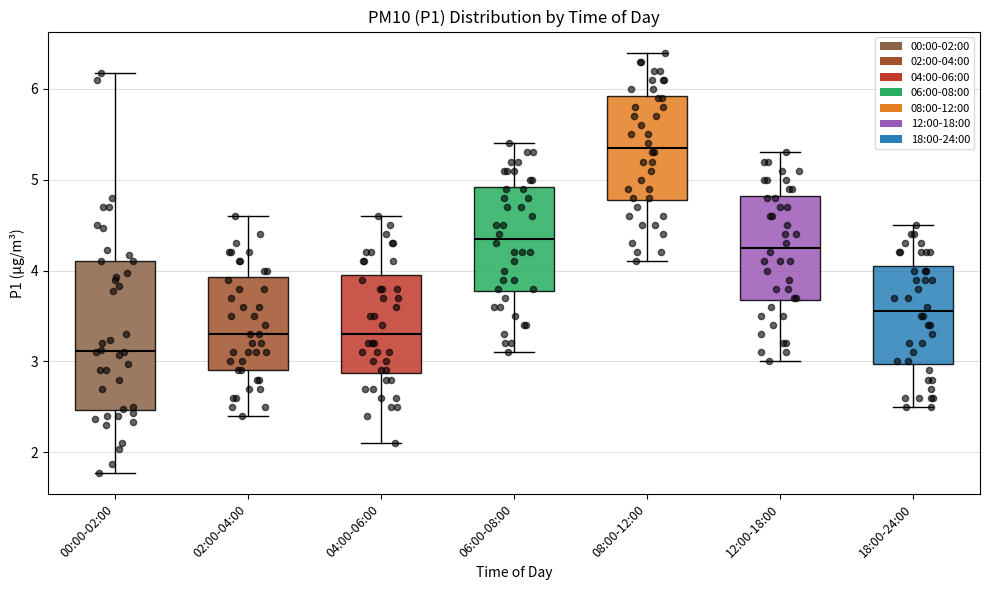

Reading left to right, read every box against the y-axis: the position of its median line, the range the box covers, and the ends of its whiskers. The values are not printed on the chart, so give them approximately, as read against the axis.

00:00-02:00: median 3.1, box 2.5 to 4.1, whiskers 1.8 to 6.2
02:00-04:00: median 3.3, box 2.9 to 3.9, whiskers 2.4 to 4.6
04:00-06:00: median 3.3, box 2.9 to 4.0, whiskers 2.1 to 4.6
06:00-08:00: median 4.4, box 3.8 to 4.9, whiskers 3.1 to 5.4
08:00-12:00: median 5.4, box 4.8 to 5.9, whiskers 4.1 to 6.4
12:00-18:00: median 4.3, box 3.7 to 4.8, whiskers 3.0 to 5.3
18:00-24:00: median 3.6, box 3.0 to 4.1, whiskers 2.5 to 4.5